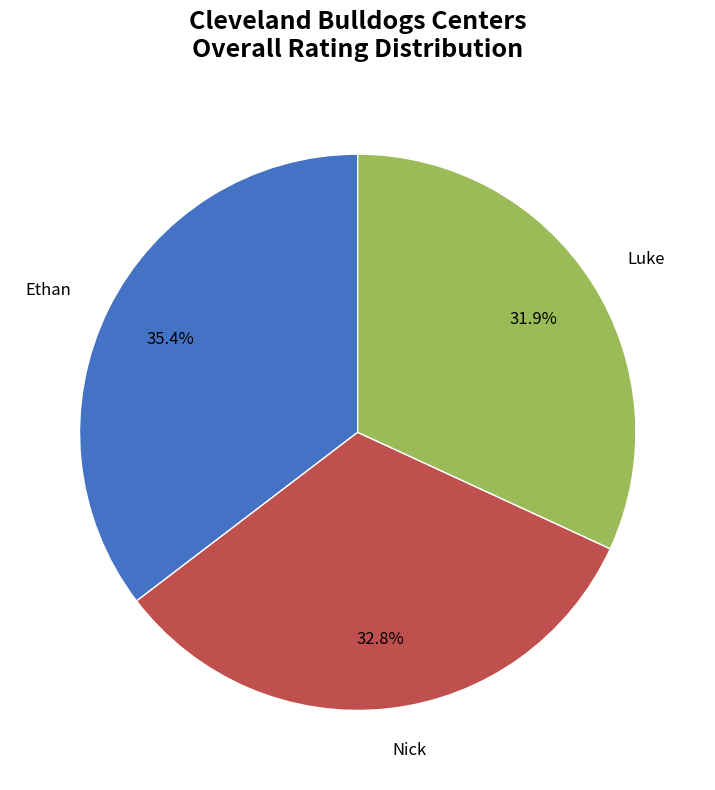

Does any single category account for the majority?

No